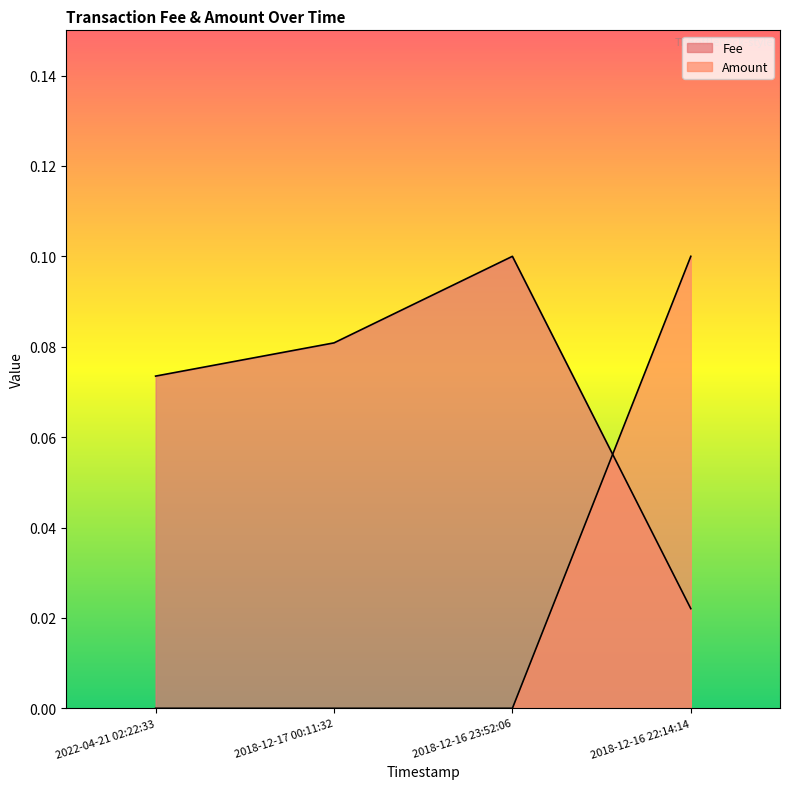

The Amount series shows -0.1 at 2018-12-17 00:11:32. True or false?

False